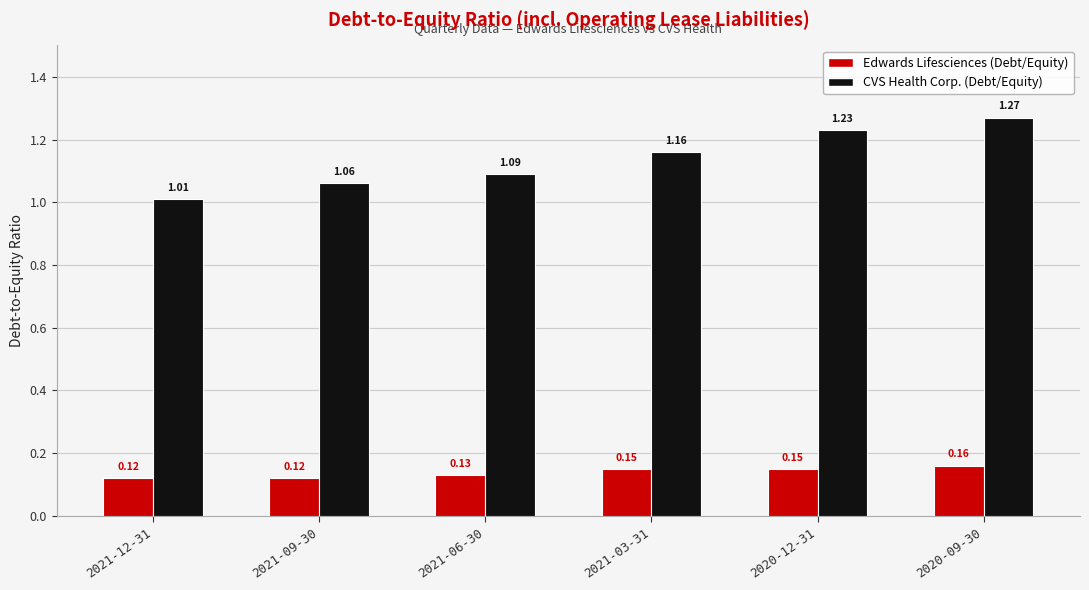

Rank the series at 2021-12-31 from lowest to highest value.

Edwards Lifesciences (Debt/Equity), CVS Health Corp. (Debt/Equity)